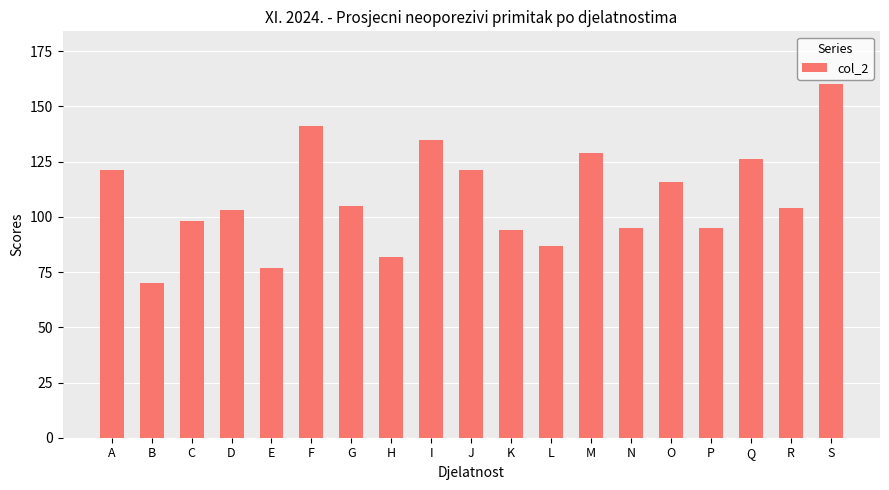

Approximately how many times larger is the value at R compared to O?

0.9